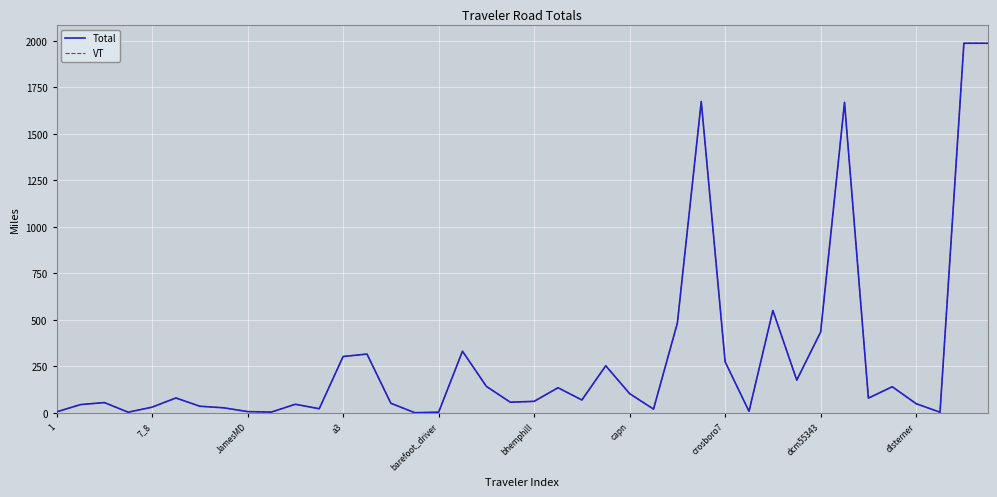

What is the maximum value for VT?

1987.6